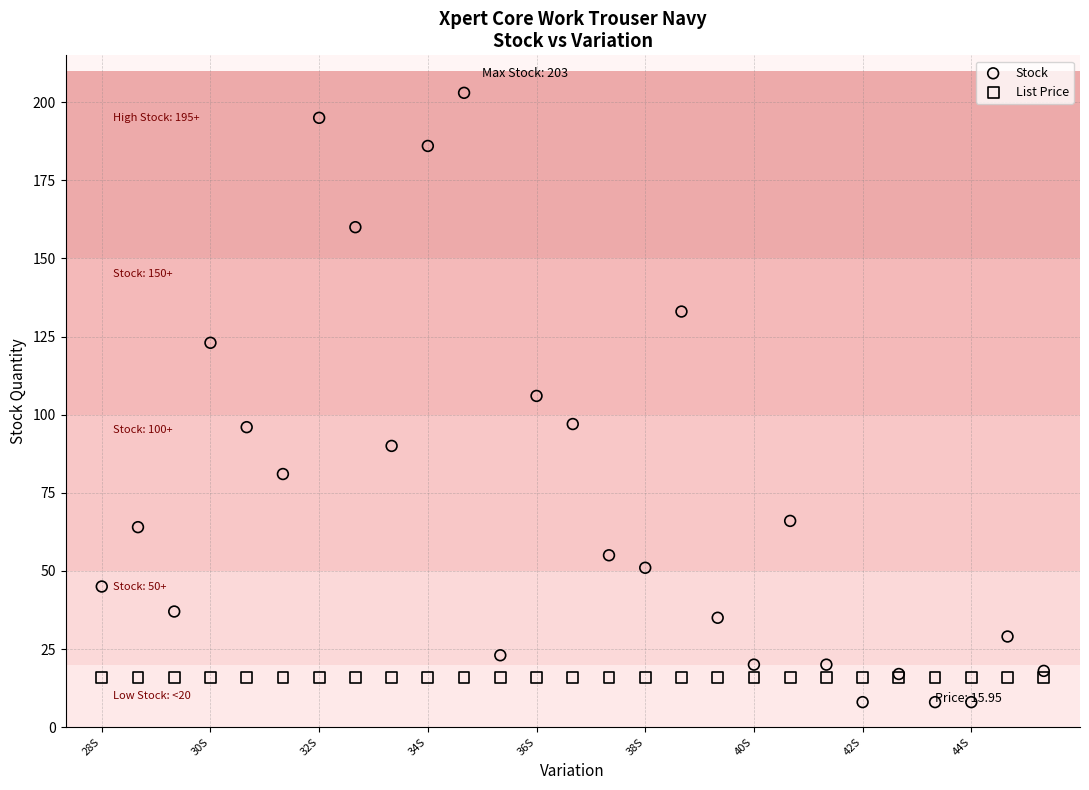

Which series reaches the maximum Y coordinate?

Stock